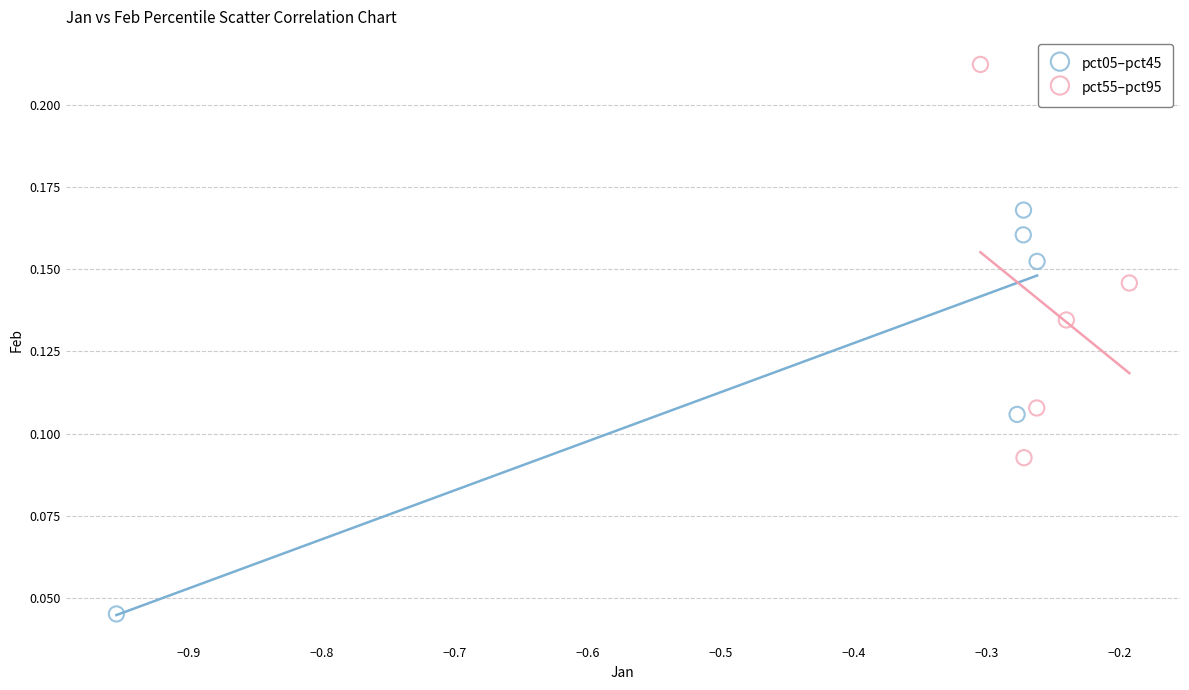

Which series contains the lowest Y value?

pct05–pct45